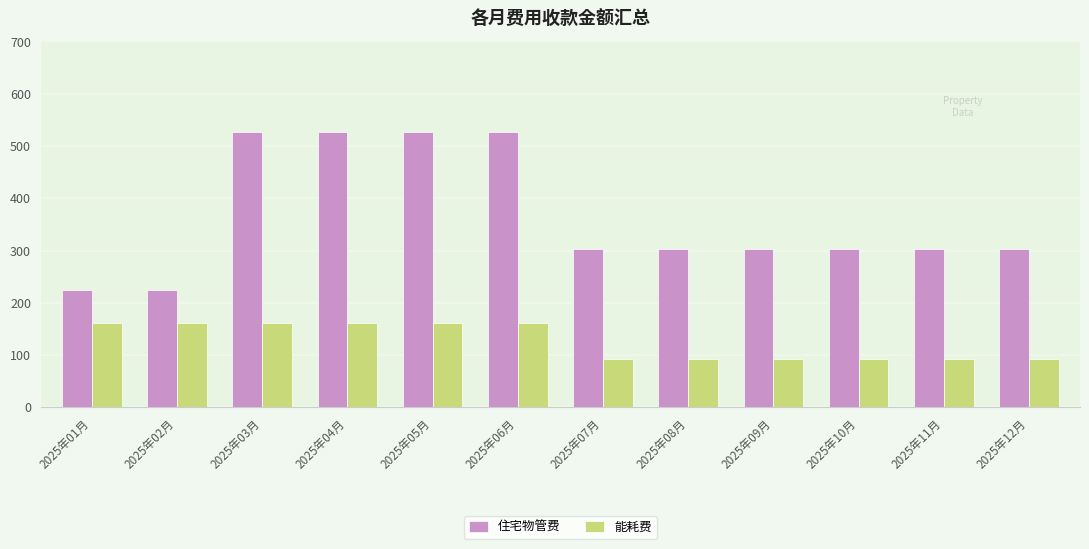

Which series has the widest spread of values?

住宅物管费